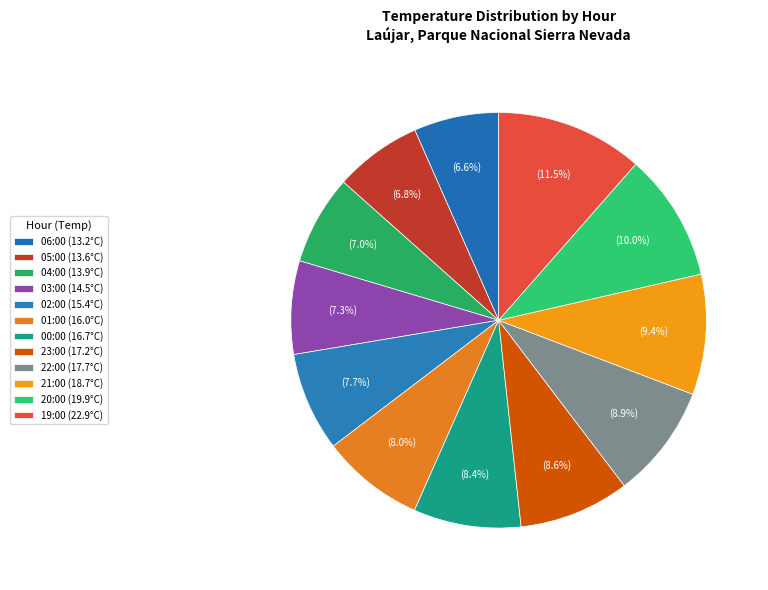

What percentage is the 03:00 (14.5°C) slice, to the nearest percent?

7%